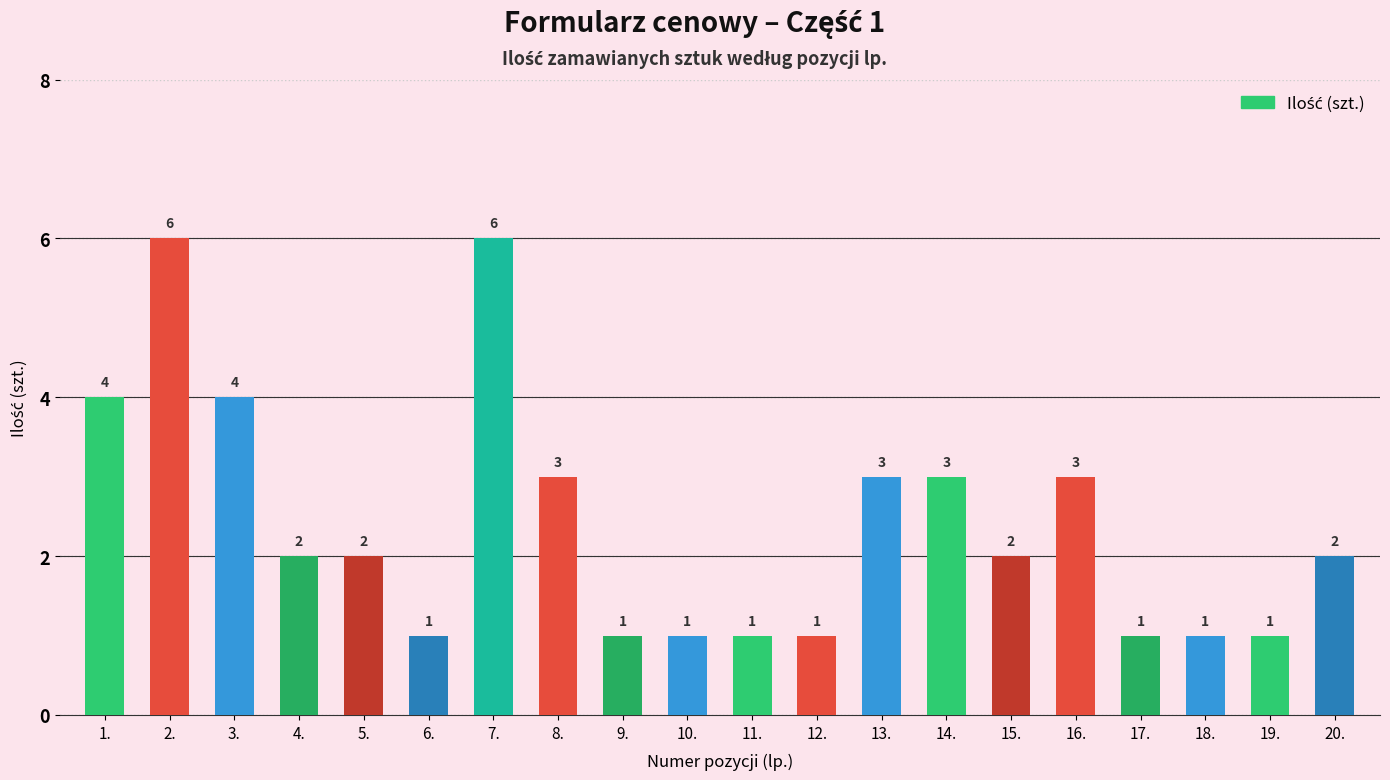

What is the label of the 2nd bar from the right?

19.